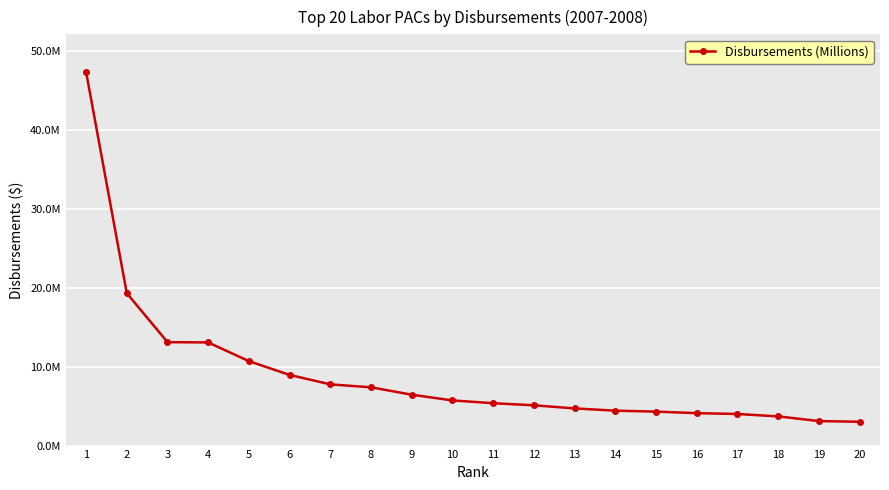

What is the difference between the second highest and minimum values?

16300800.0